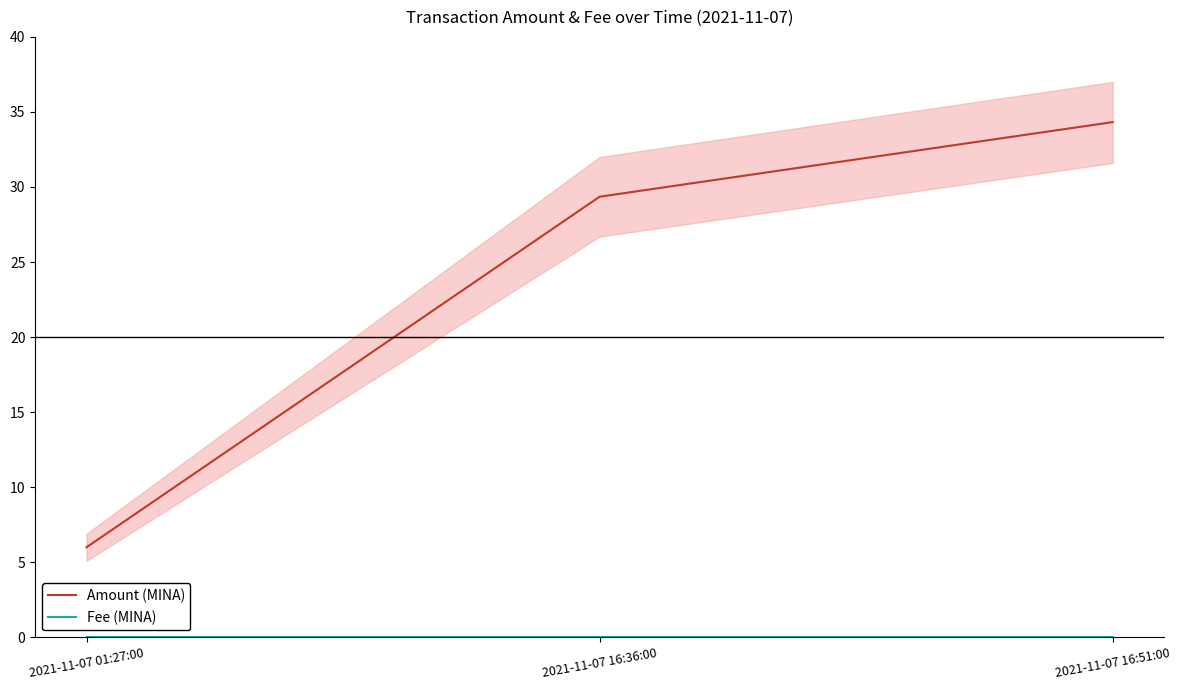

How many lines are shown in the chart?

2